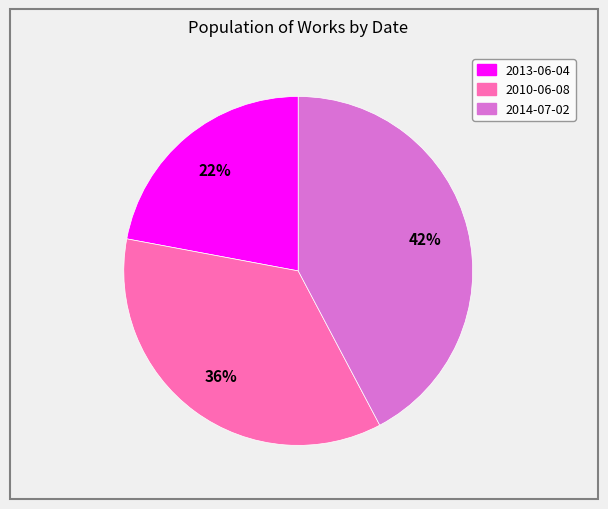

Does any single category account for the majority?

No